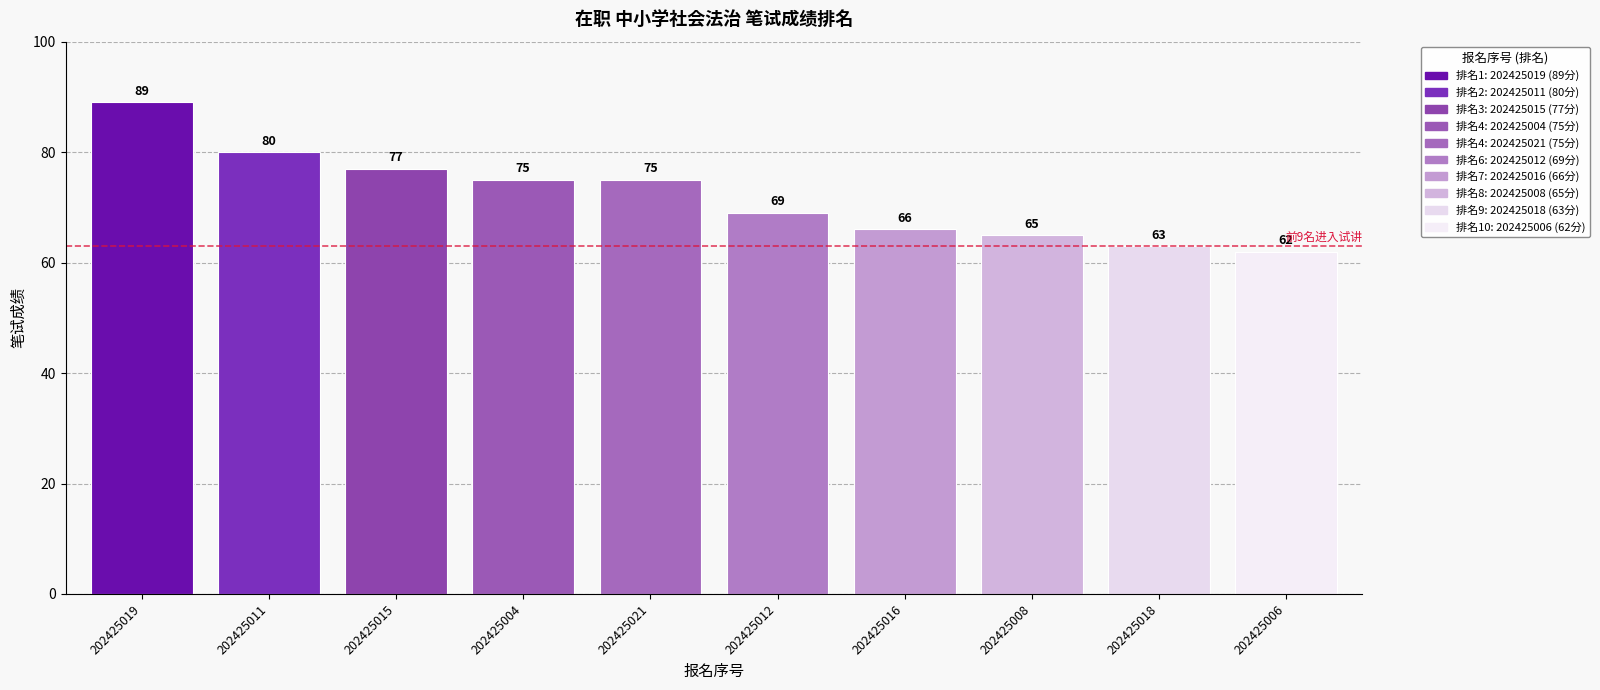

The chart shows a value of 112 at 202425004. True or false?

False